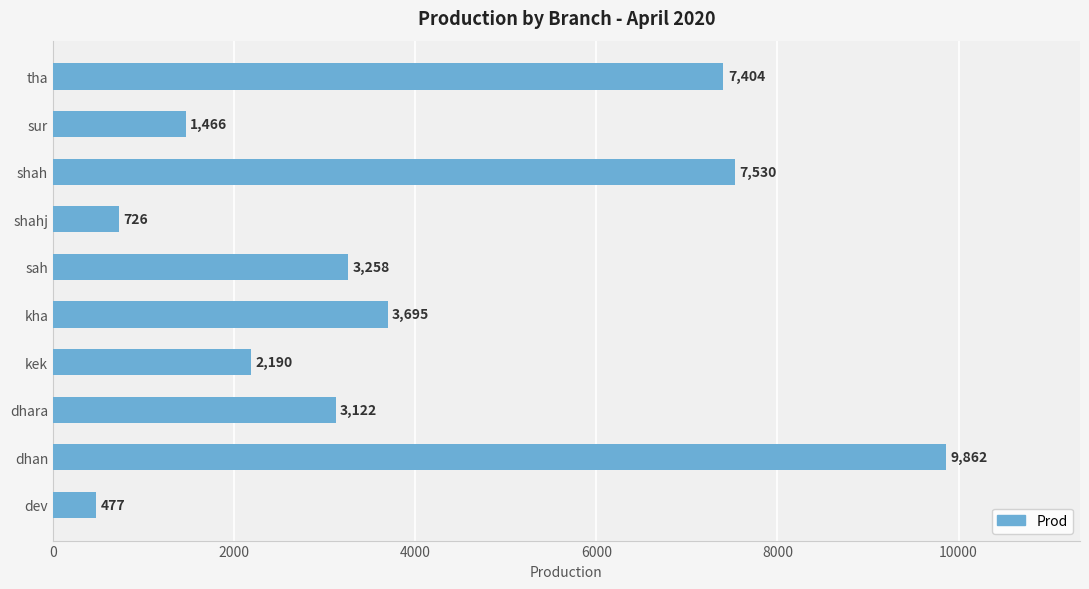

Reading bottom to top, what are all the values shown in this chart?

477	9862	3122	2190	3695	3258	726	7530	1466	7404